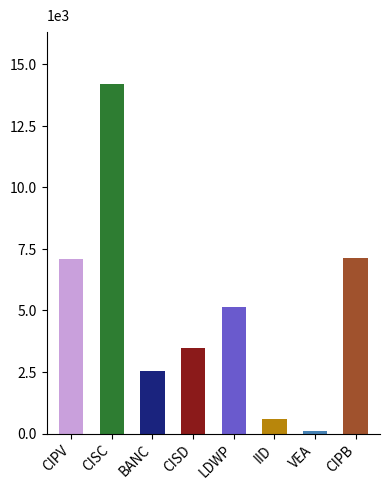

What is the value of the 1st bar from the left?

7083.0